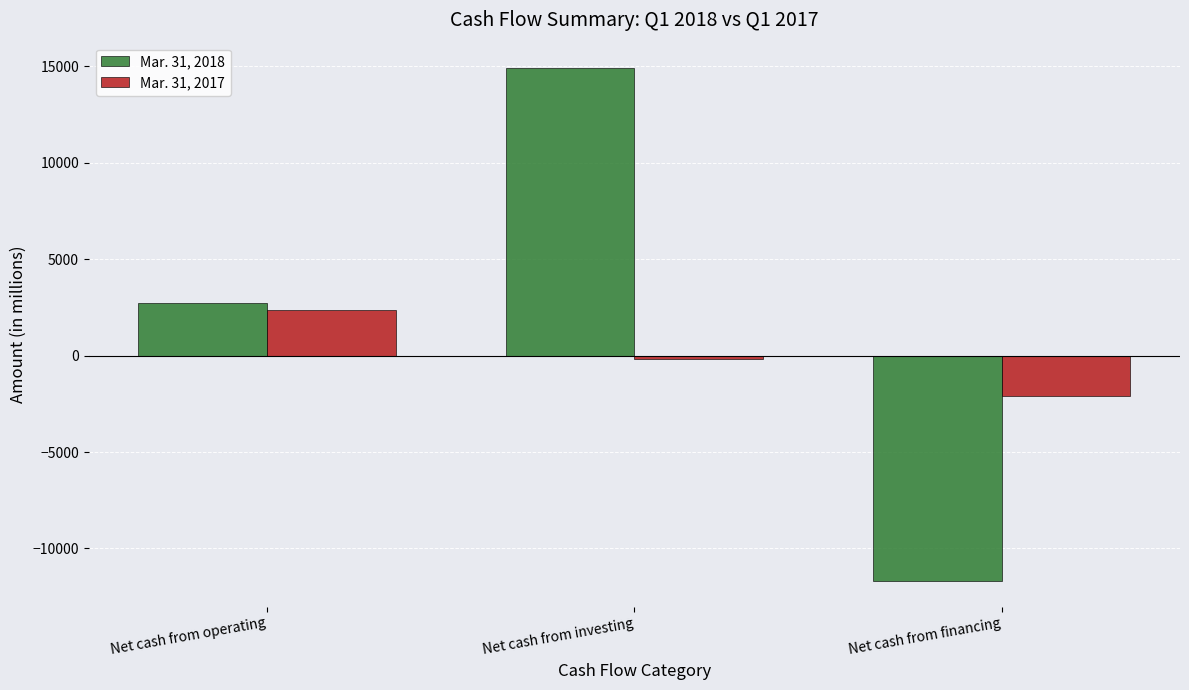

What is the difference between the highest and lowest values at Net cash from financing?

9581